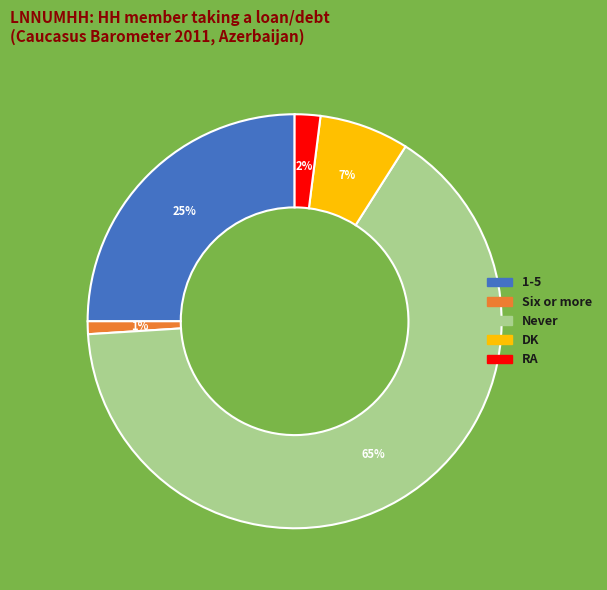

Rank the categories by value from lowest to highest.

Six or more, RA, DK, 1-5, Never